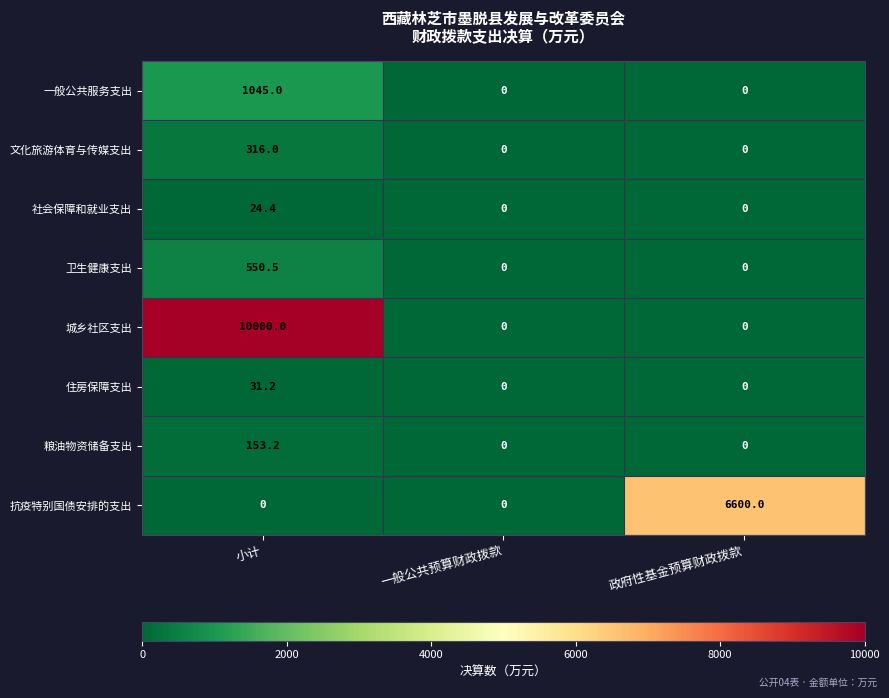

At which category is the sum across all series the highest?

小计